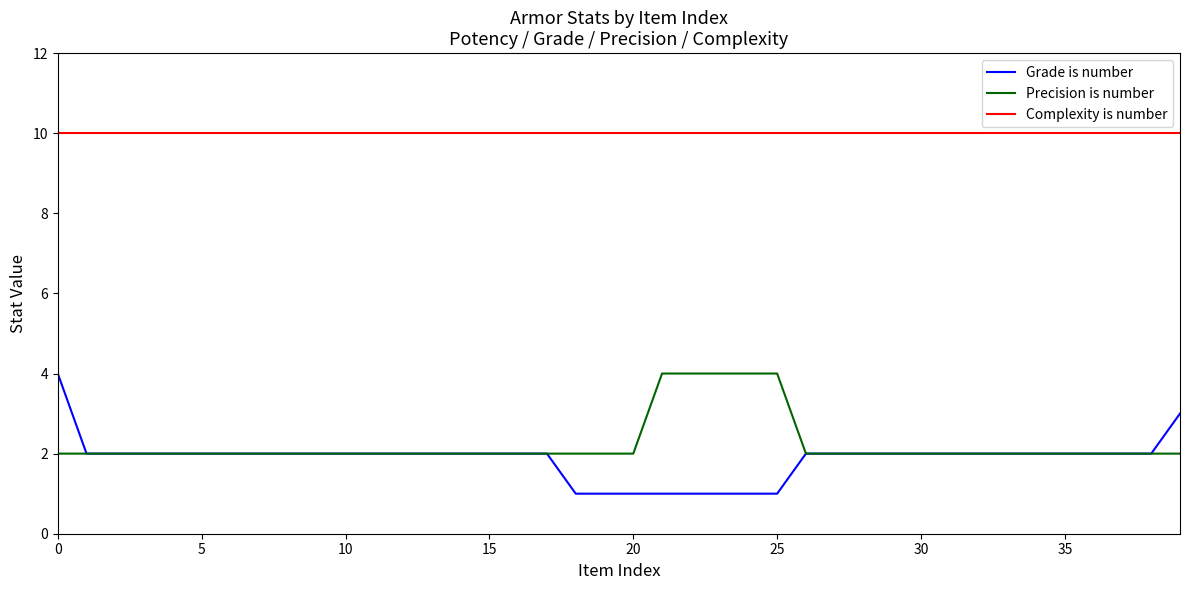

What are all the series names shown in the legend?

Grade is number, Precision is number, Complexity is number